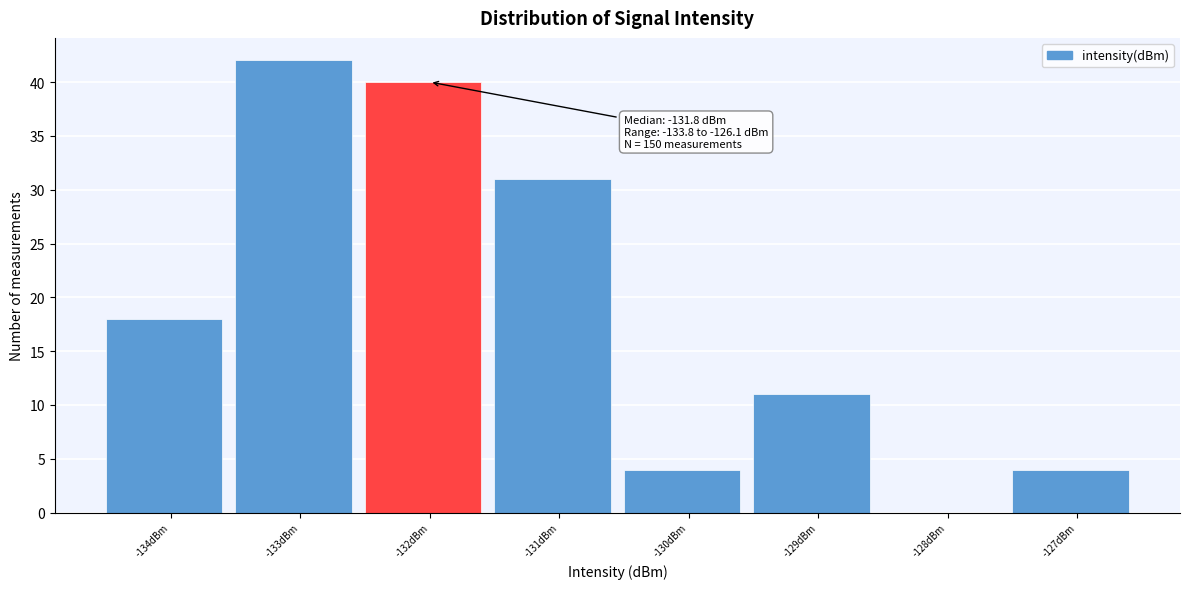

Reading left to right, list all the values displayed in this chart.

-134dBm=18	-133dBm=42	-132dBm=40	-131dBm=31	-130dBm=4	-129dBm=11	-128dBm=0	-127dBm=4